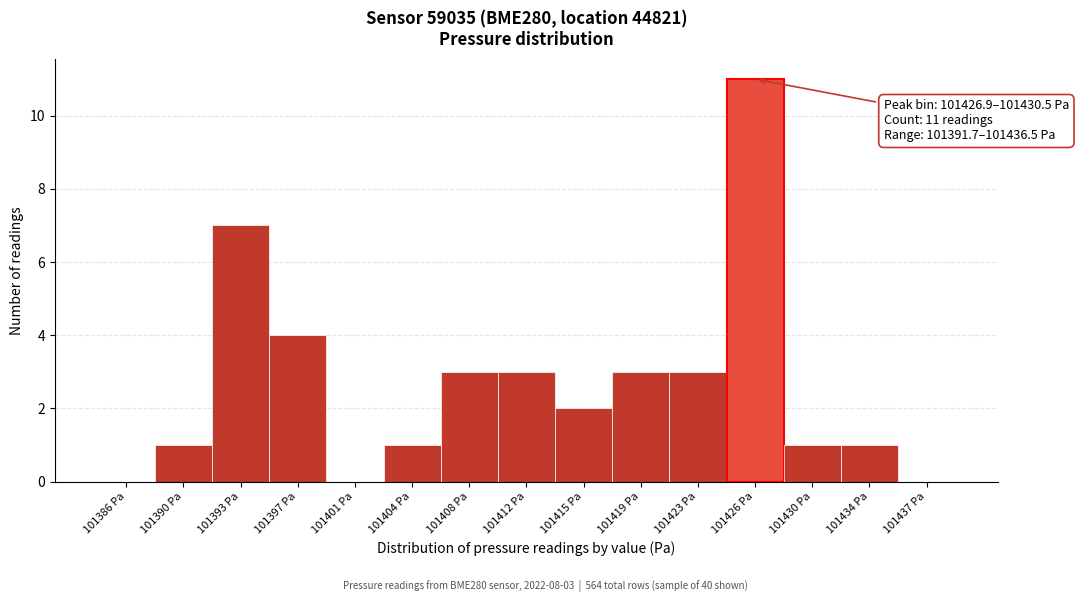

Reading left to right, transcribe all the data shown in this chart.

101386 Pa=0	101390 Pa=1	101393 Pa=7	101397 Pa=4	101401 Pa=0	101404 Pa=1	101408 Pa=3	101412 Pa=3	101415 Pa=2	101419 Pa=3	101423 Pa=3	101426 Pa=11	101430 Pa=1	101434 Pa=1	101437 Pa=0